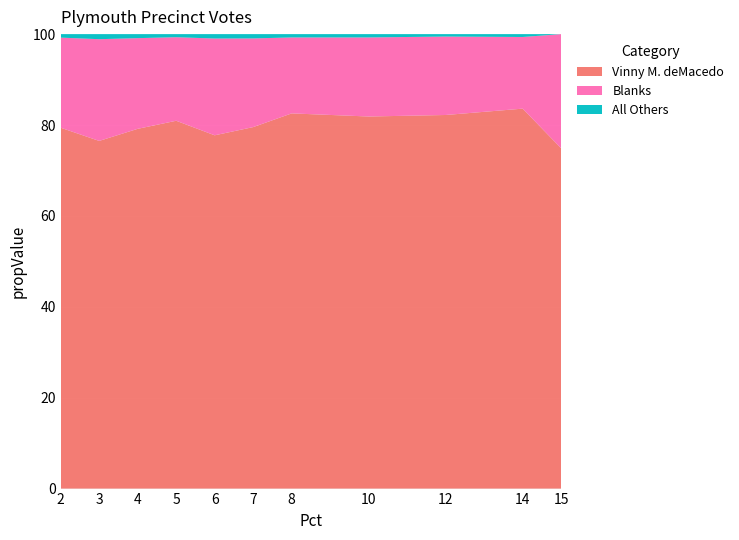

Reading right to left, list all the values displayed in this chart.

Vinny M. deMacedo: 2336	1718	1686	1120	1803	1594	1606	1787	1428	1302	1546
Blanks: 784	324	354	238	365	391	440	406	360	381	386
All Others: 0	13	11	10	16	19	20	15	16	19	15